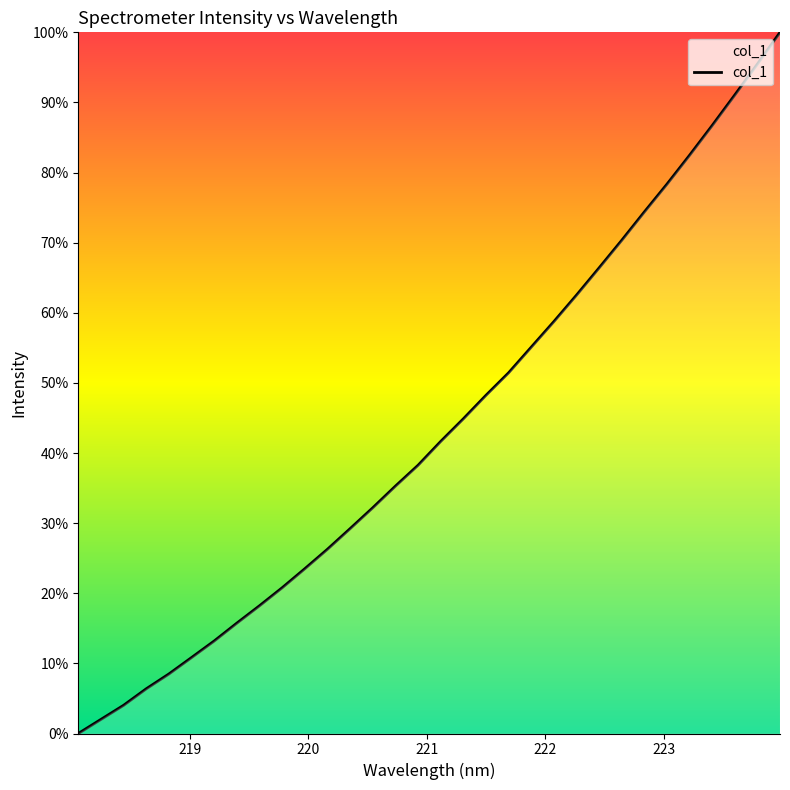

What is the maximum value shown in the chart?

100.0